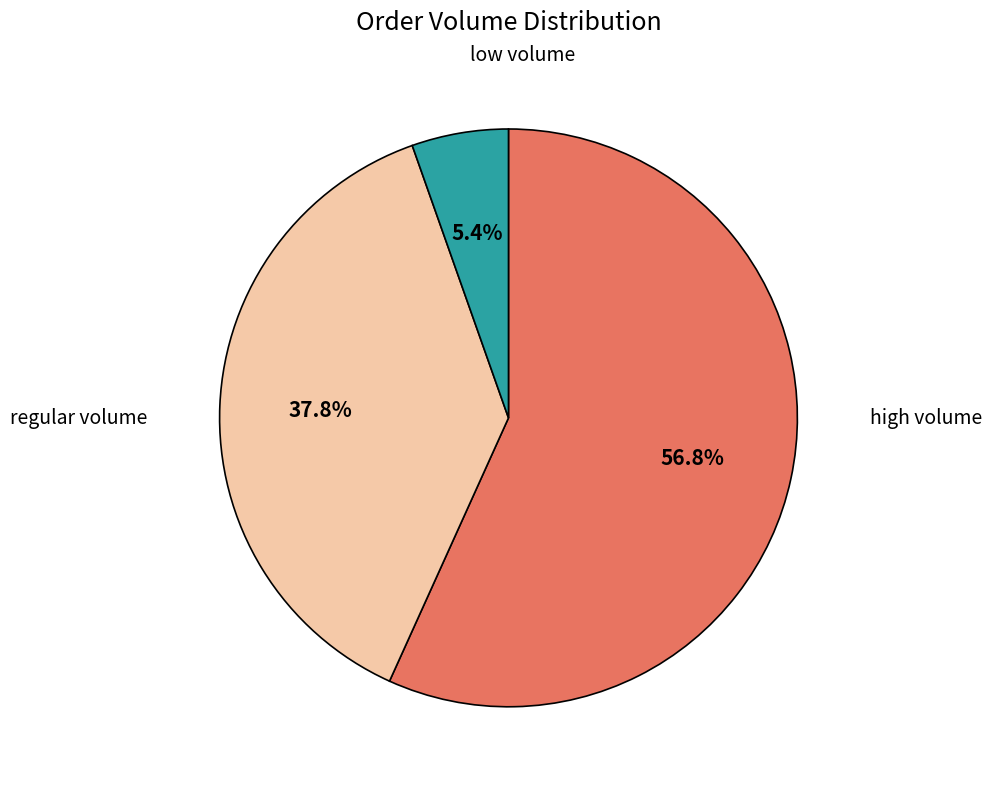

Does any single category account for the majority?

Yes